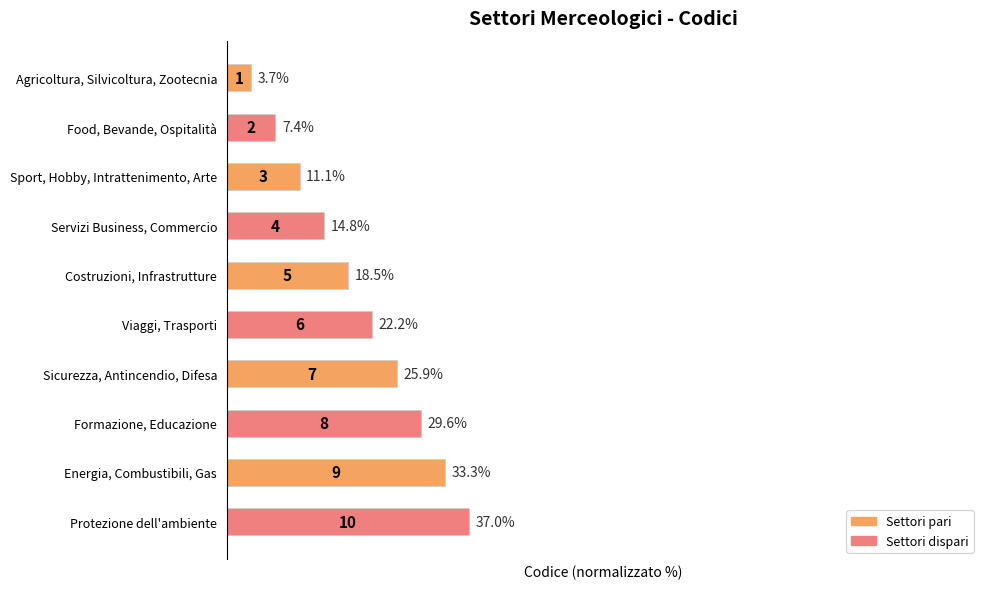

Reading top to bottom, what are all the values shown in this chart?

3.7	7.4	11.1	14.8	18.5	22.2	25.9	29.6	33.3	37.0